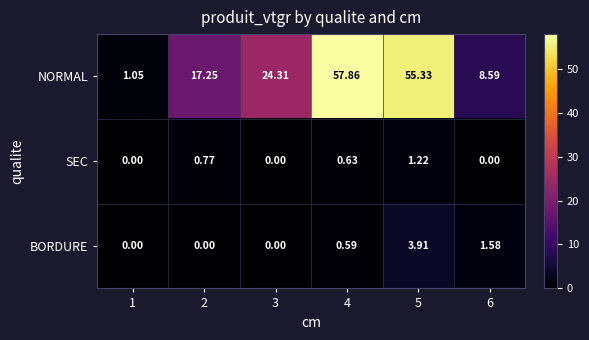

How many series are shown in this chart?

3